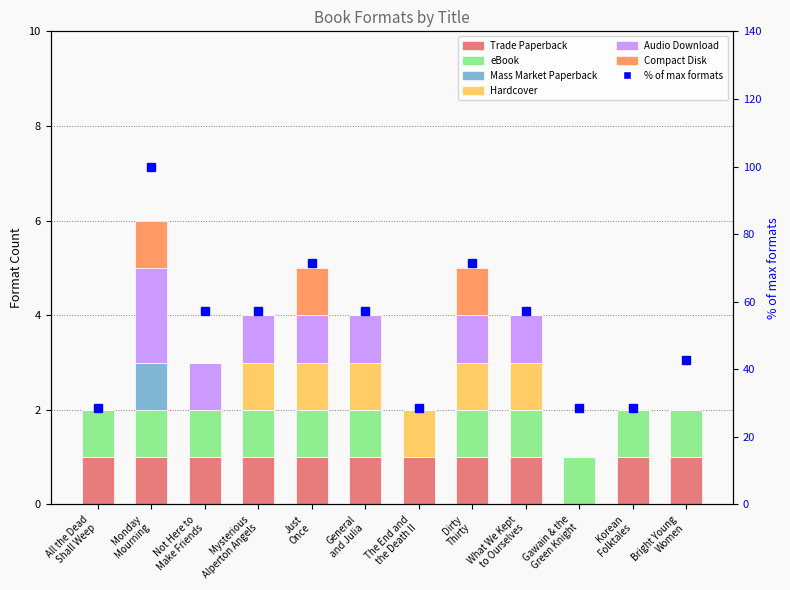

Count the number of values greater than 57.

7